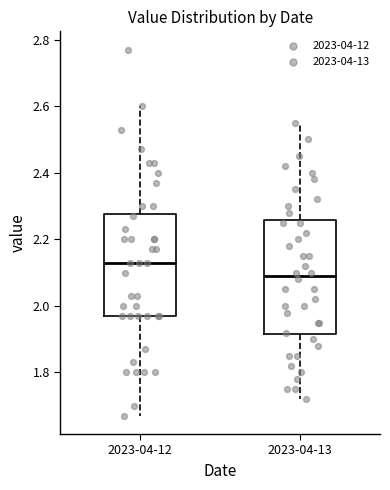

Which box's median line is the lowest?

2023-04-13